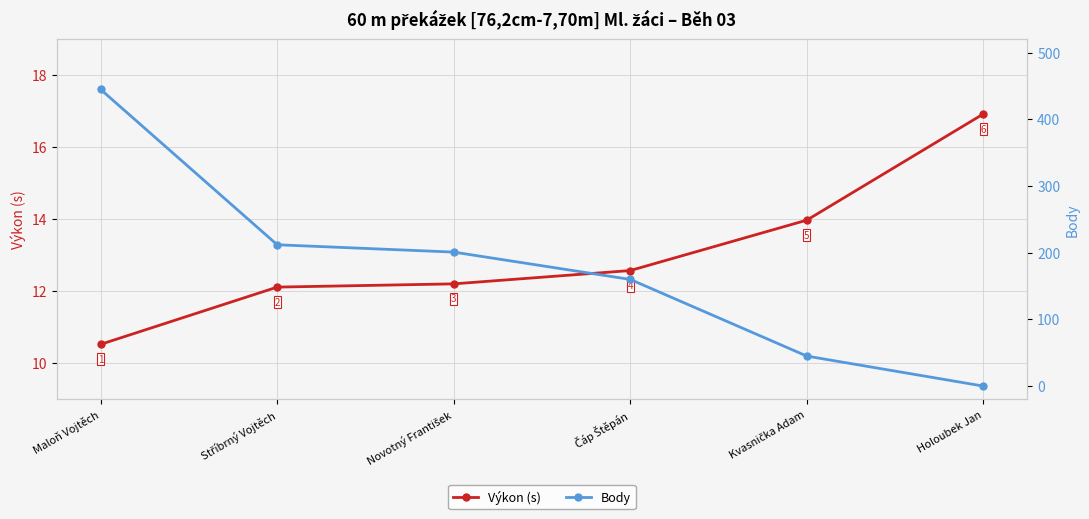

The value of Výkon (s) at Kvasnička Adam is 23.7. True or false?

False